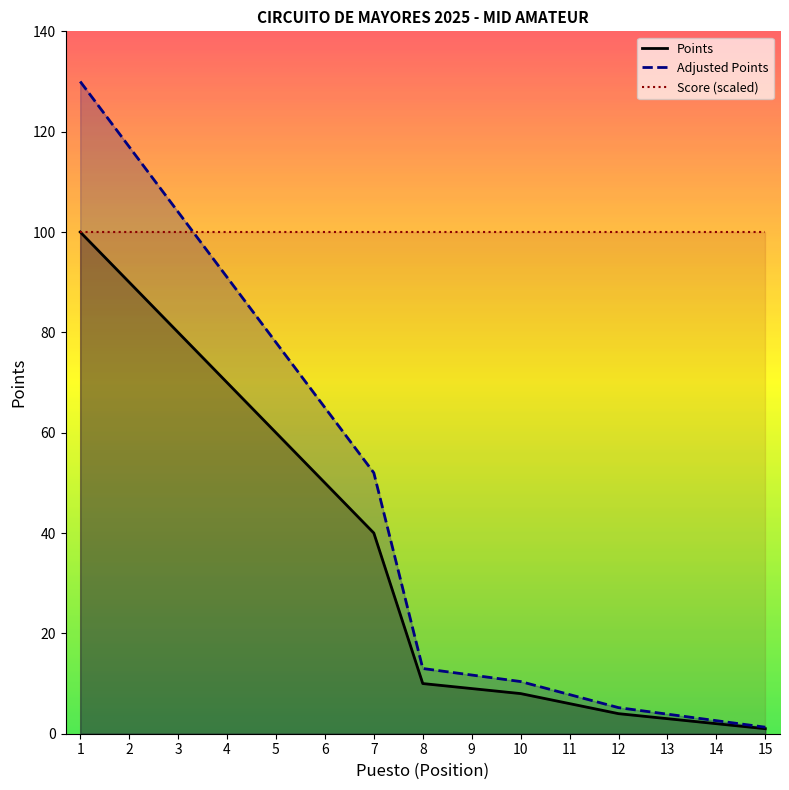

The value of Adjusted Points at 14 is 4.0. True or false?

False